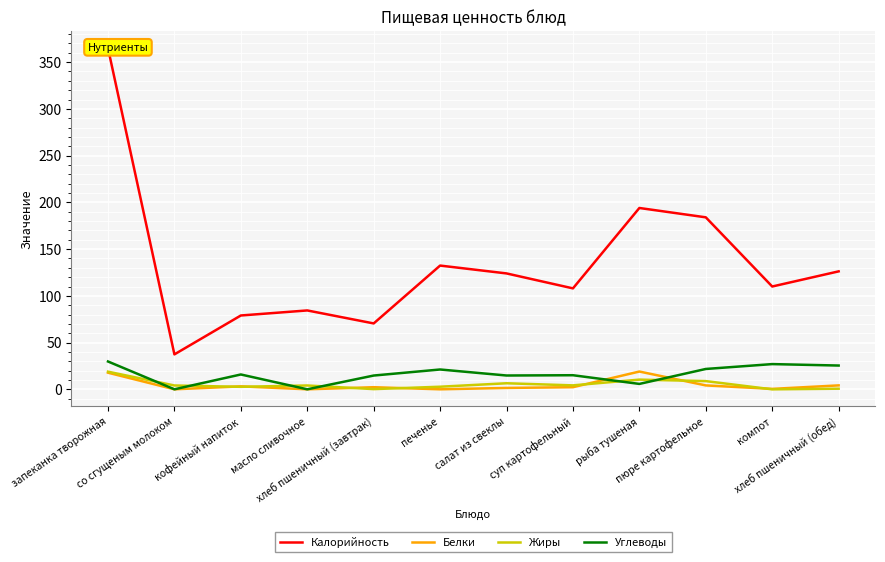

Is this an area chart (filled region under the line)?

No